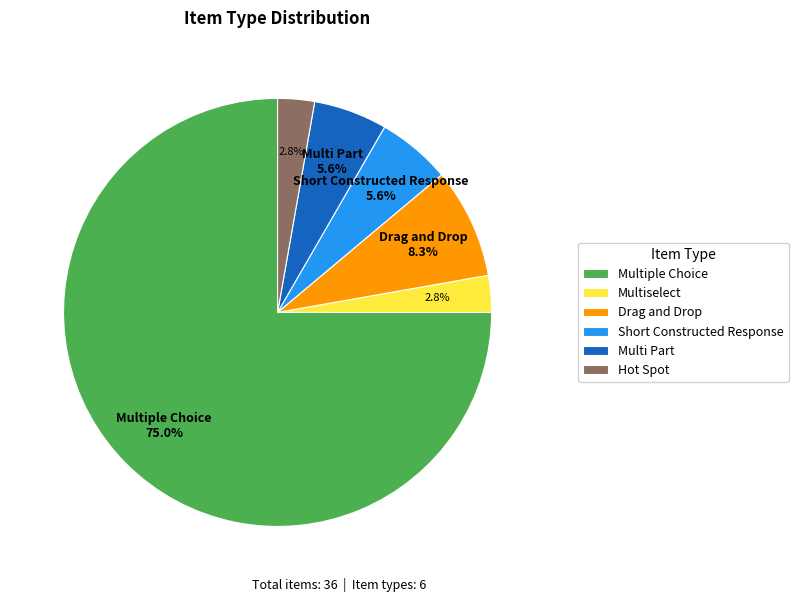

What portion of the pie excludes Multiselect?

97.2%